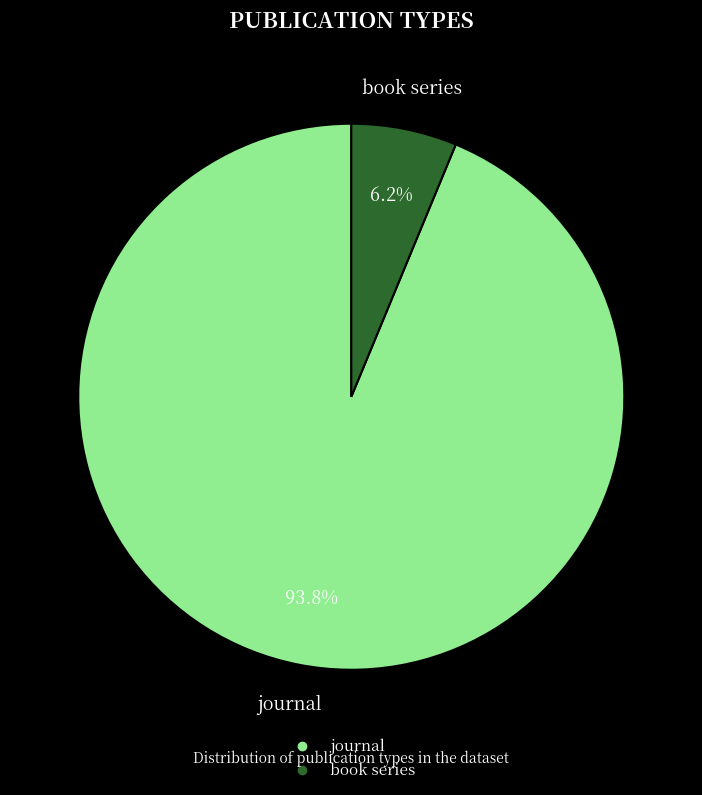

What is the majority slice?

journal